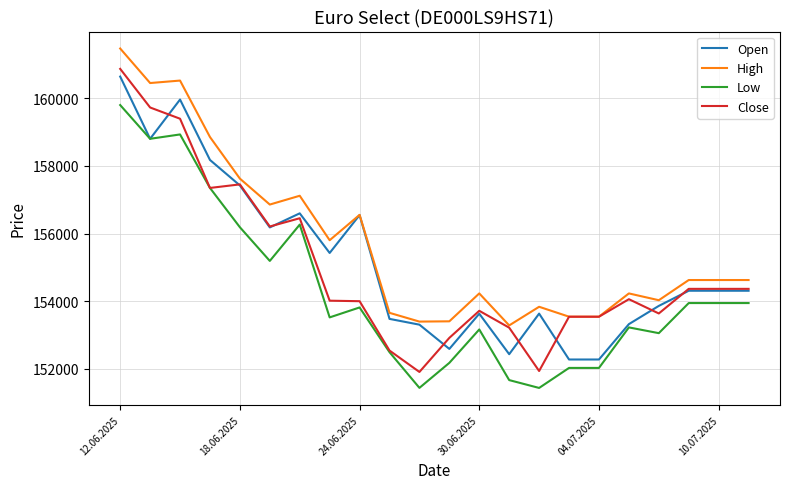

What is the minimum value shown in the chart?

151434